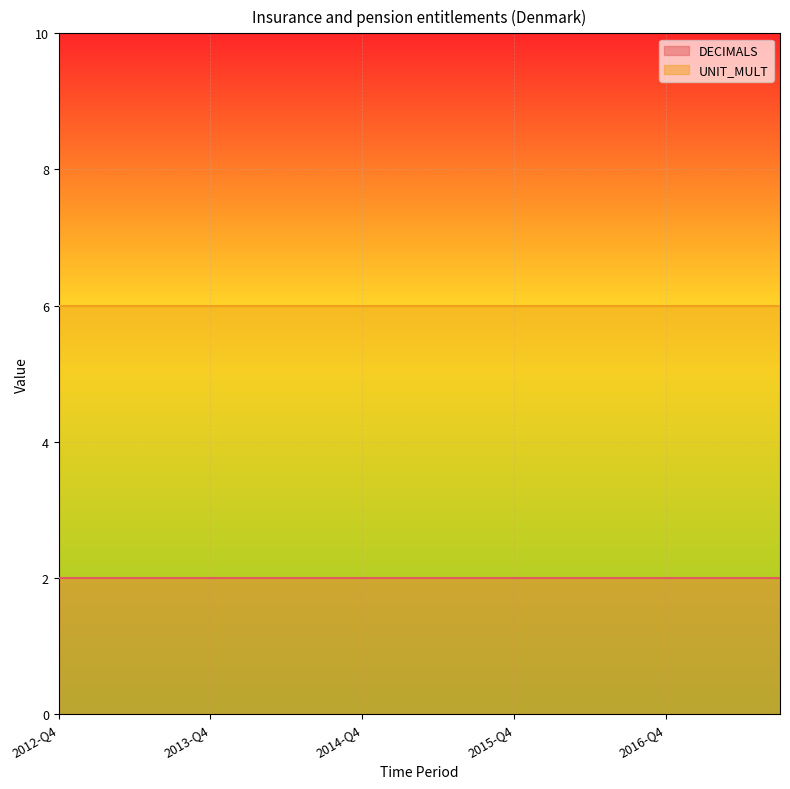

What is the sum of the DECIMALS values at 2013-Q3 and 2014-Q3?

4